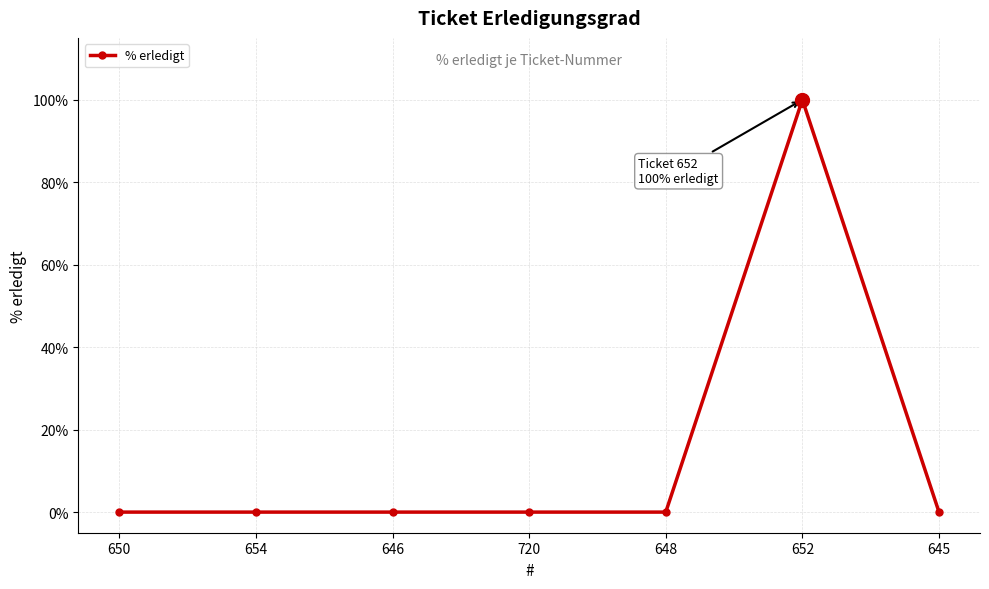

How many data points does each series have?

7